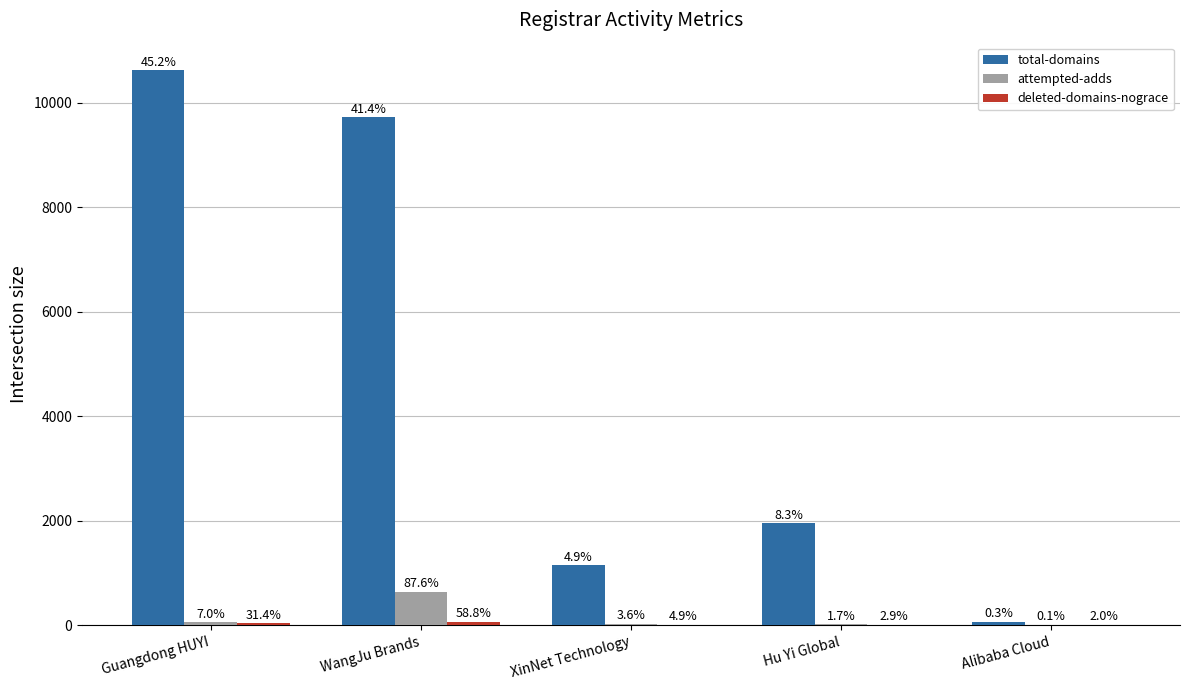

What is the sum of the deleted-domains-nograce values at Hu Yi Global and Guangdong HUYI?

35